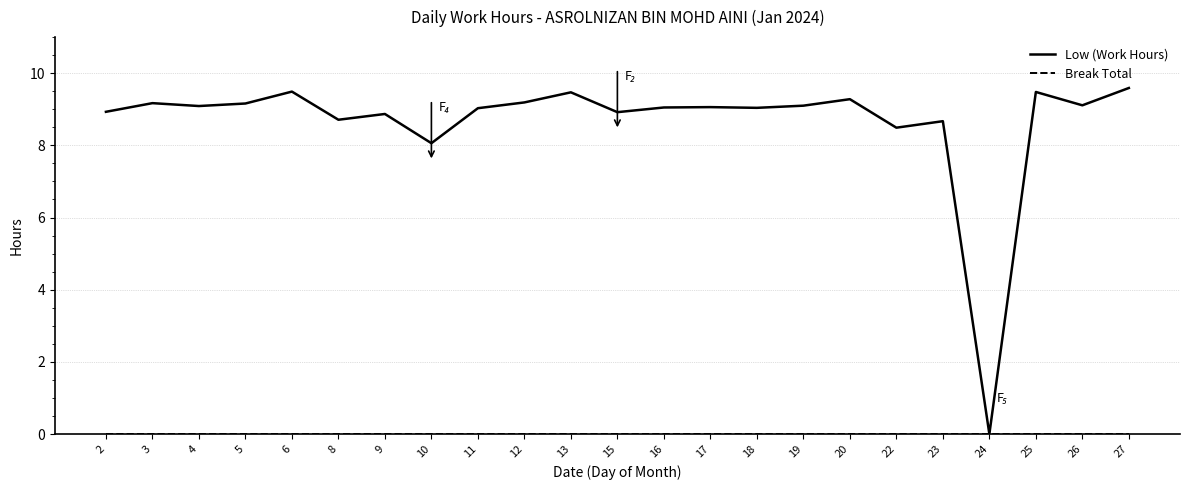

The value of Low (Work Hours) at 22 is 8.5. True or false?

True